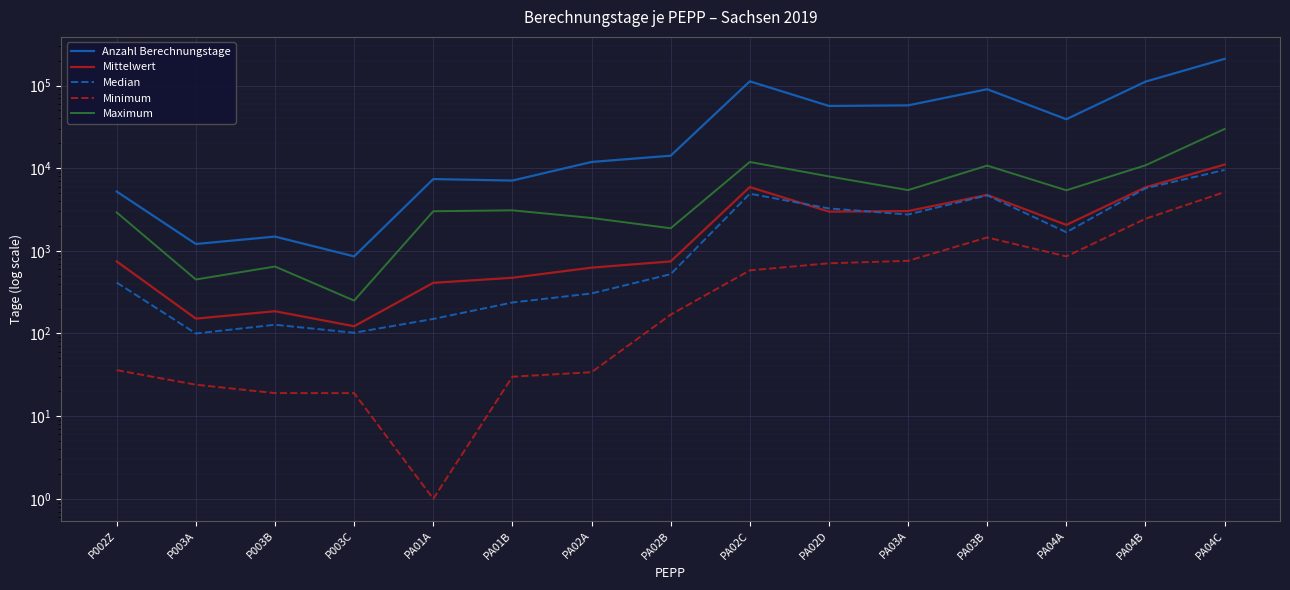

Which series has the widest spread of values?

Anzahl Berechnungstage